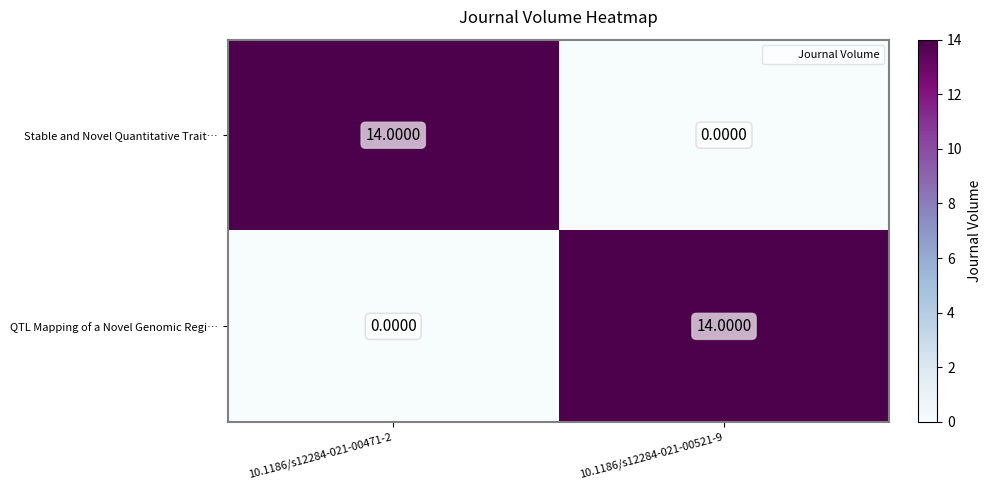

What is the spread (max minus min) of values at 10.1186/s12284-021-00521-9?

14